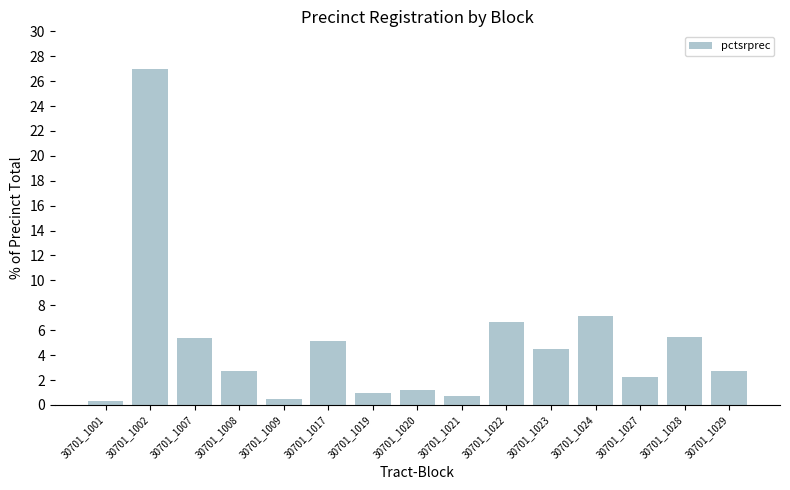

What is the average value?

4.8